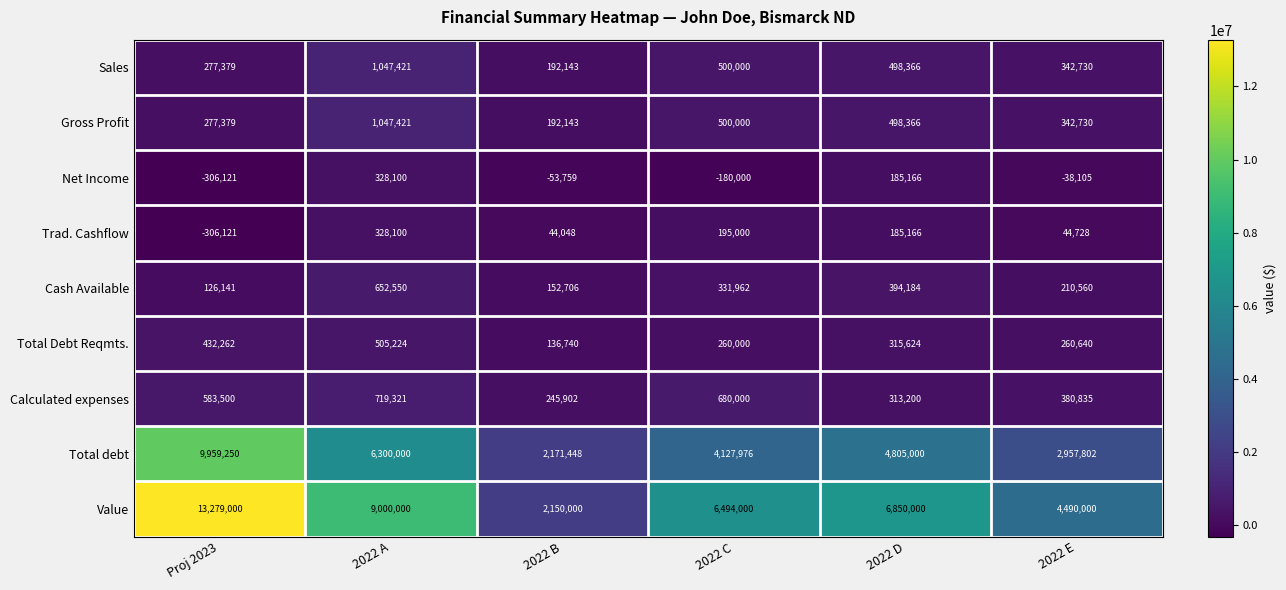

True or false: Gross Profit has a value of 192143 at 2022 B.

True